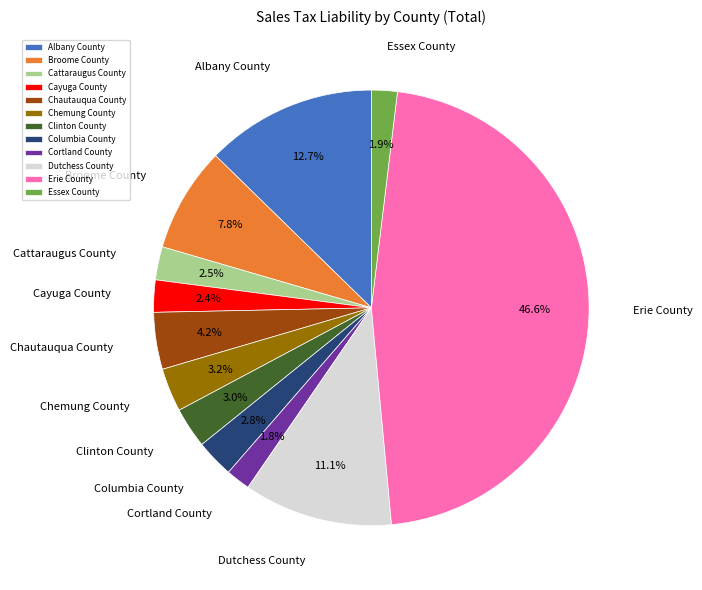

What is the largest slice in the pie chart?

Erie County